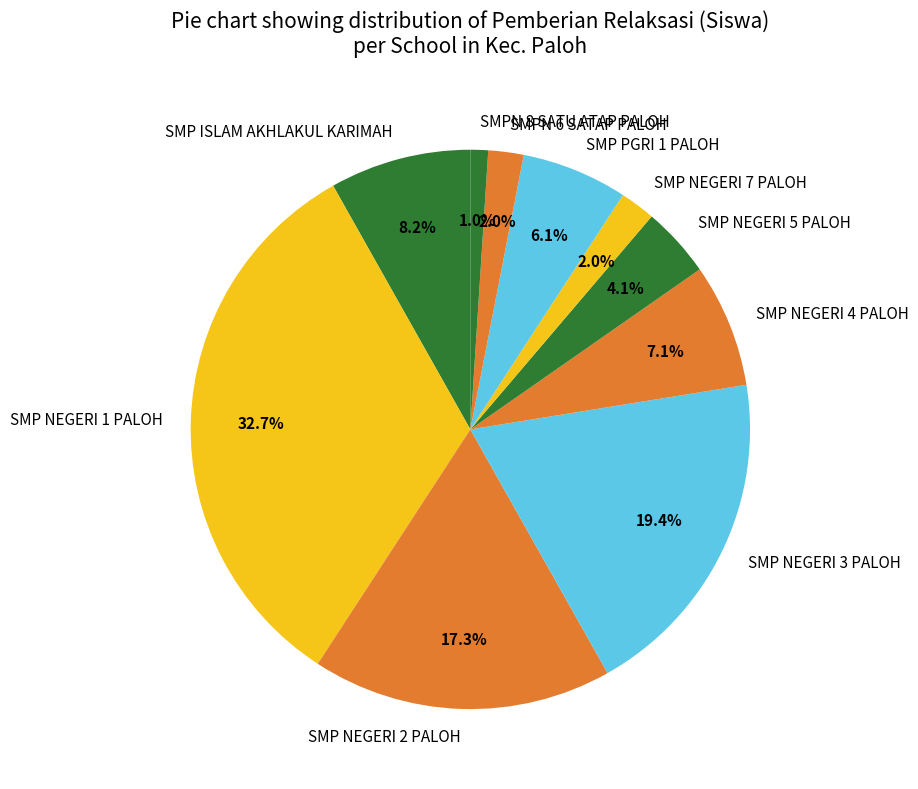

Does any single category account for the majority?

No